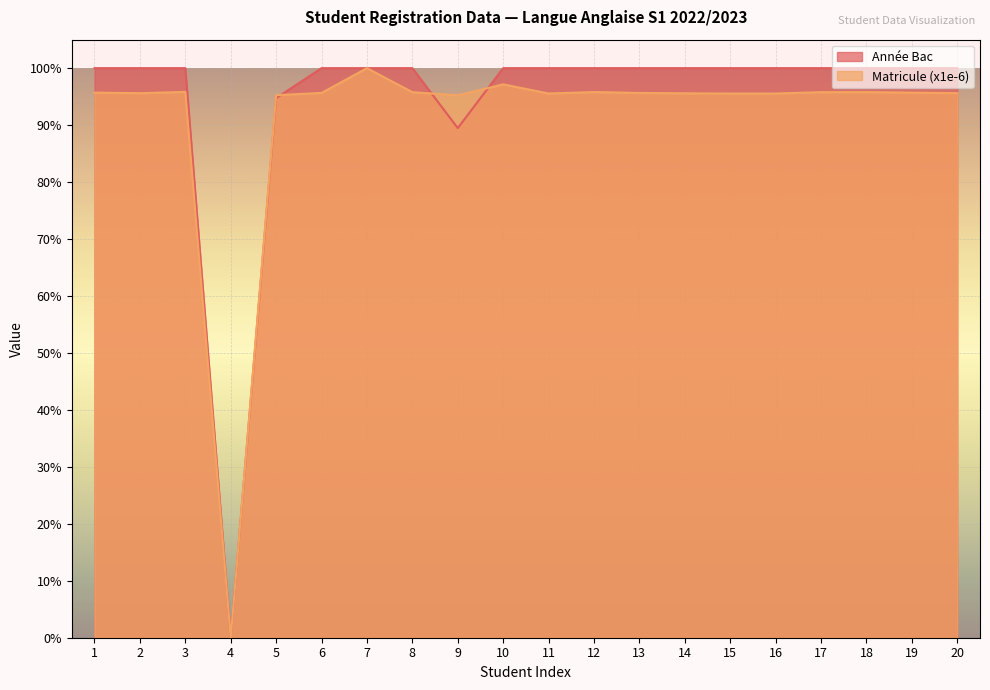

The Année Bac series shows 0.0 at 4. True or false?

True